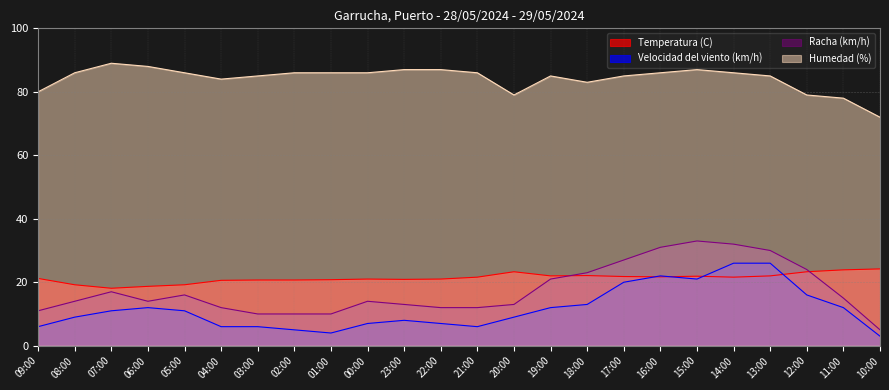

What are all the series names shown in the legend?

Temperatura (C), Velocidad del viento (km/h), Racha (km/h), Humedad (%)